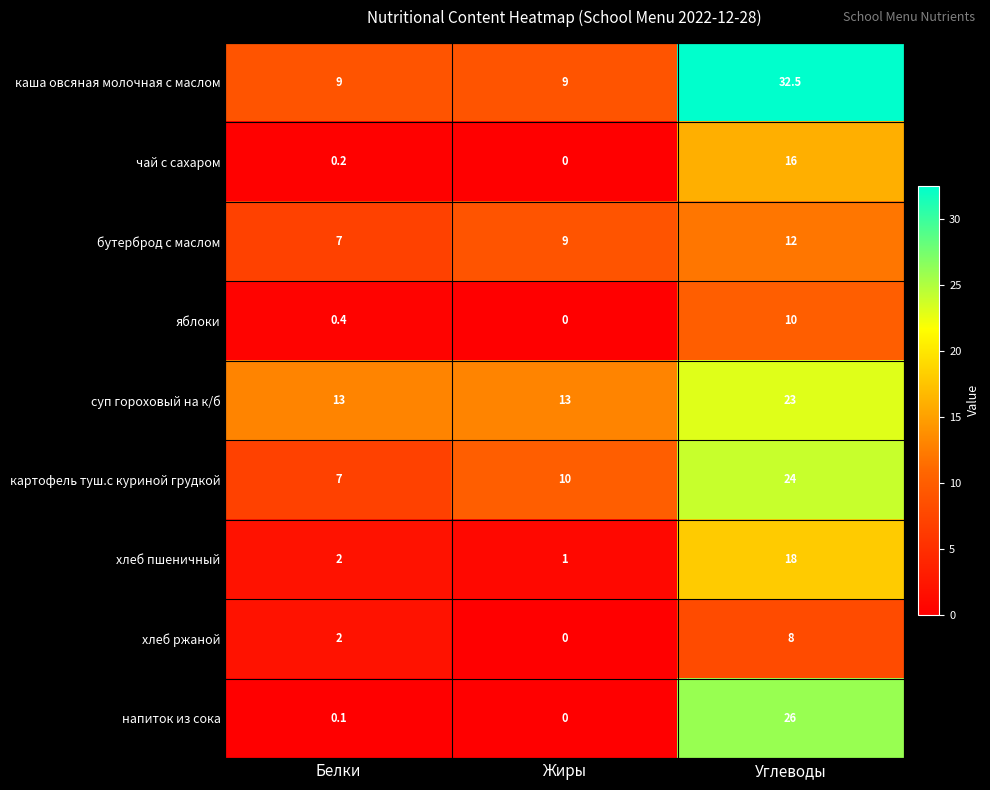

What is the spread (max minus min) of values at Углеводы?

24.5